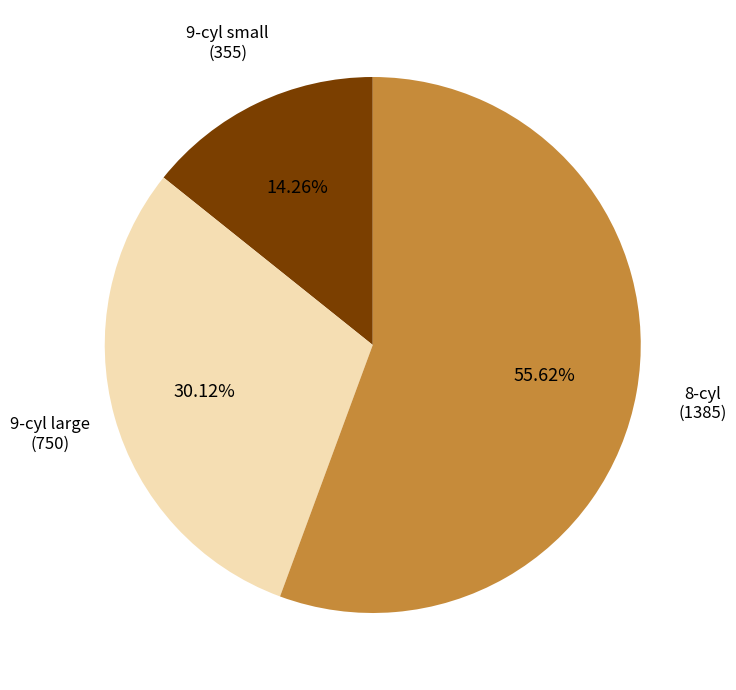

Is there a majority slice in this chart?

Yes